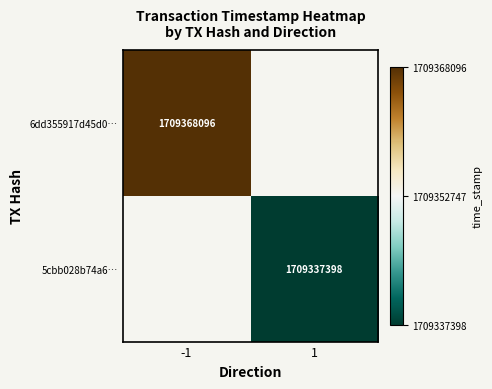

True or false: 6dd355917d45d0… has a value of 1709368096 at -1.

True